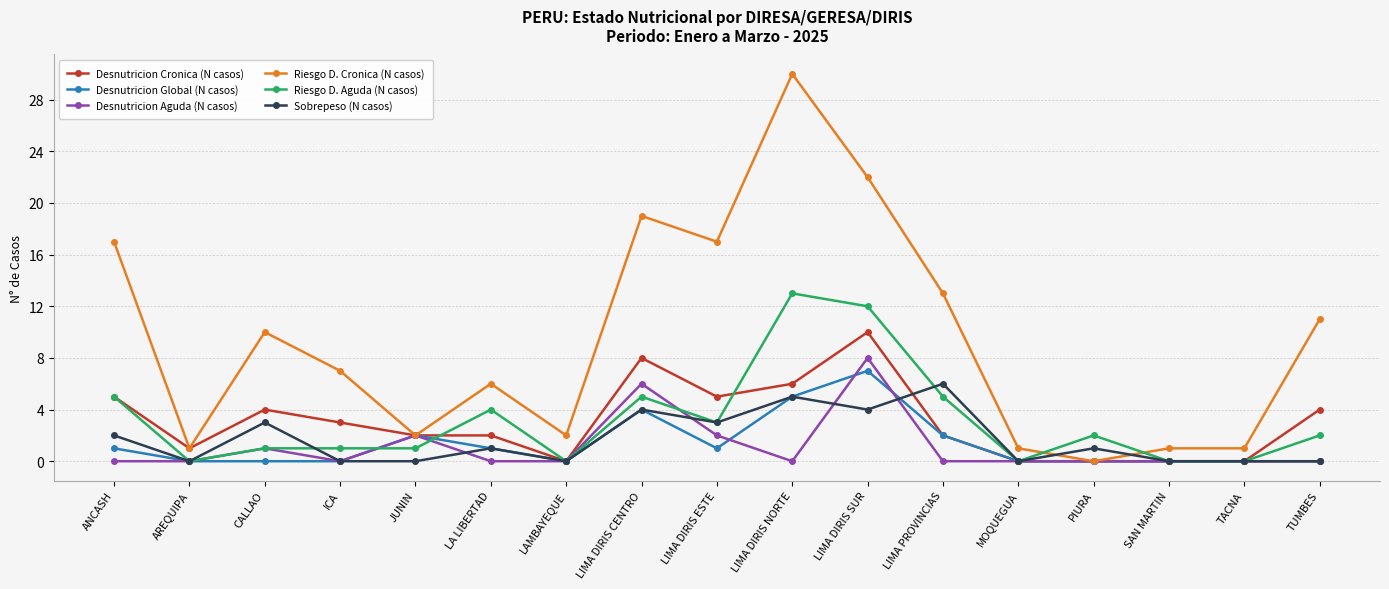

What is the difference between the highest and lowest values at LA LIBERTAD?

6